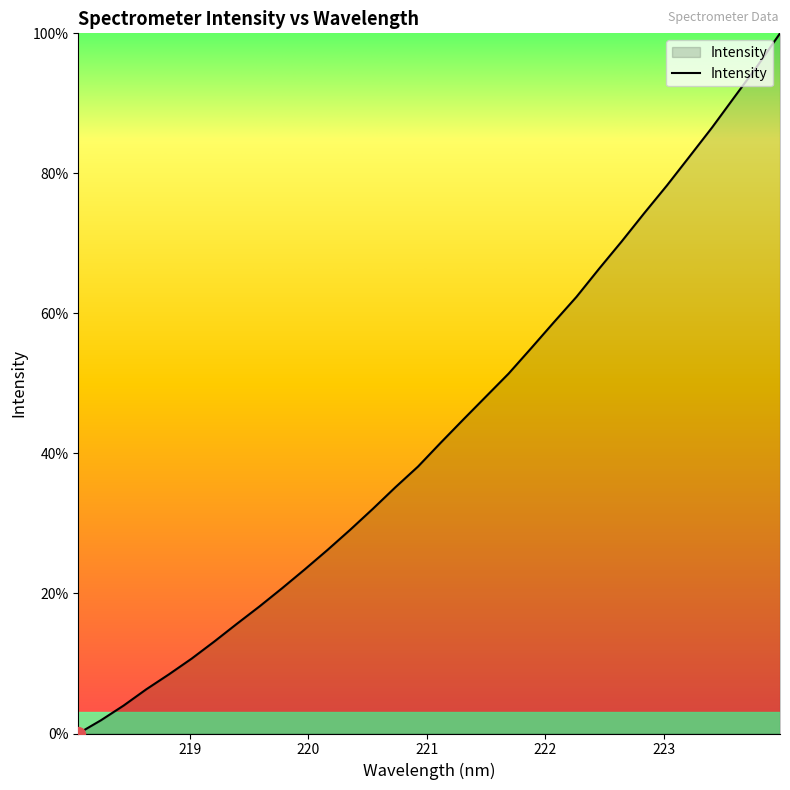

What is the greatest value displayed?

100.0